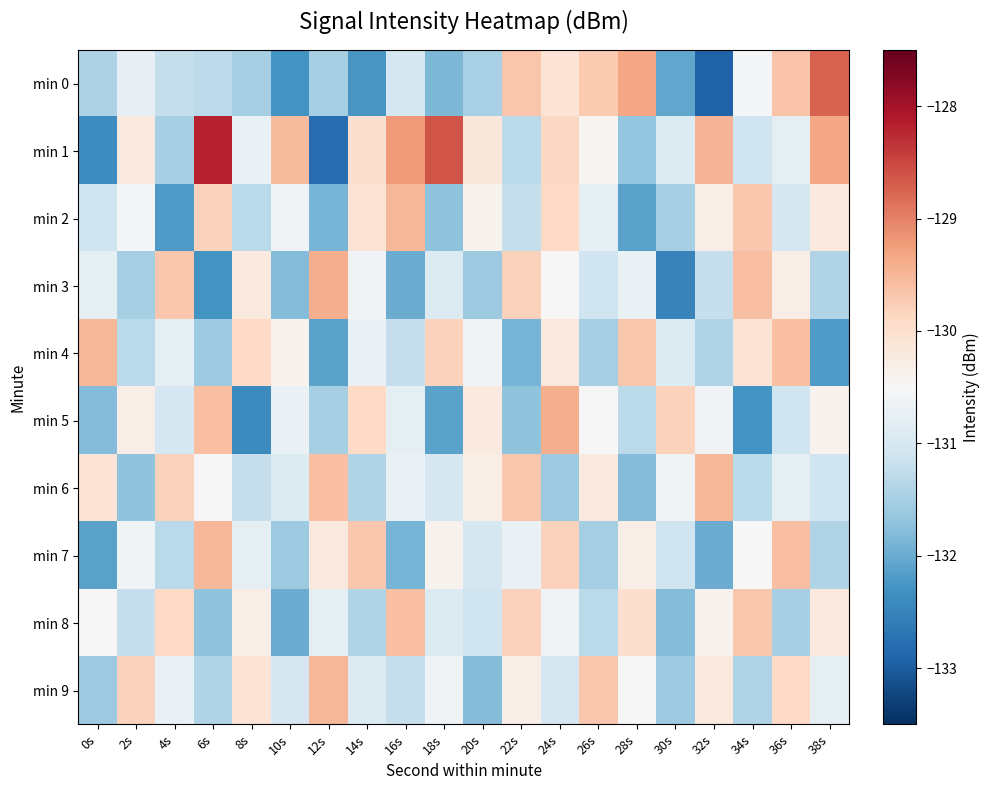

How many series are shown in this chart?

10